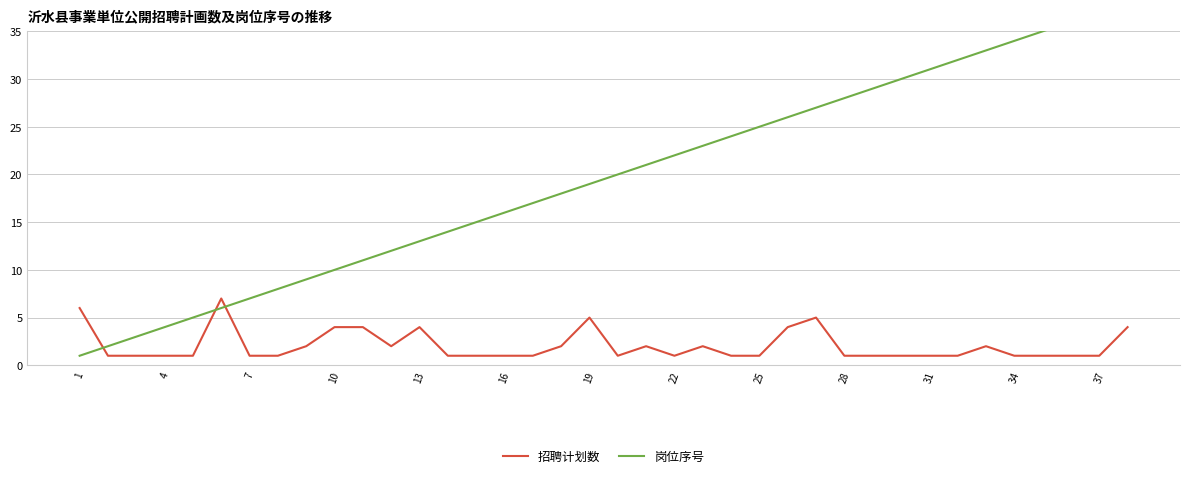

Reading left to right, extract all data points from this chart.

招聘计划数: 6	1	1	1	1	7	1	1	2	4	4	2	4	1	1	1	1	2	5	1	2	1	2	1	1	4	5	1	1	1	1	1	2	1	1	1	1	4
岗位序号: 1	2	3	4	5	6	7	8	9	10	11	12	13	14	15	16	17	18	19	20	21	22	23	24	25	26	27	28	29	30	31	32	33	34	35	36	37	38